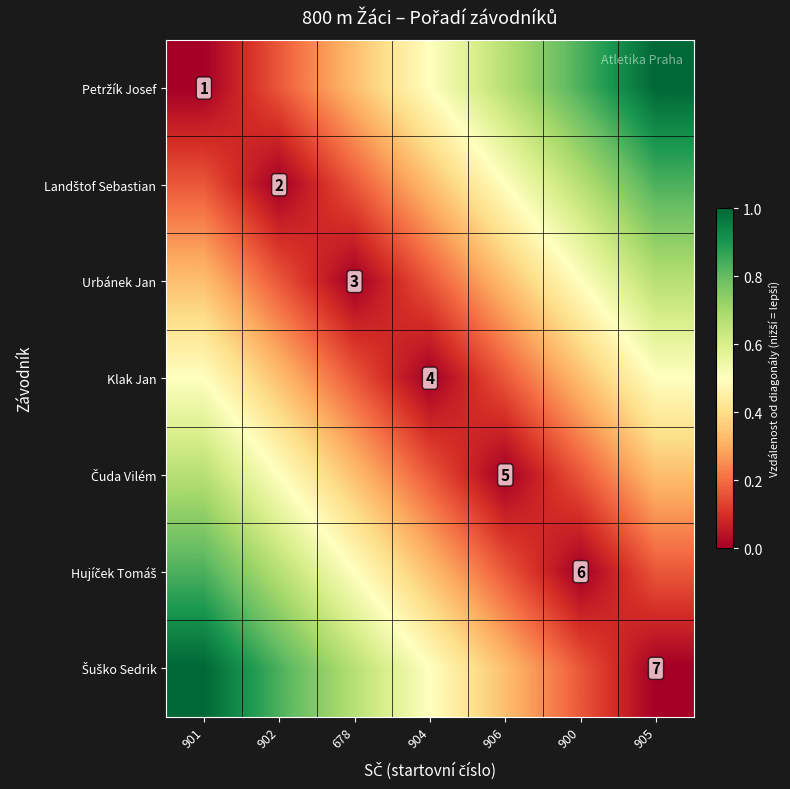

At which label does Petržík Josef reach its peak?

905